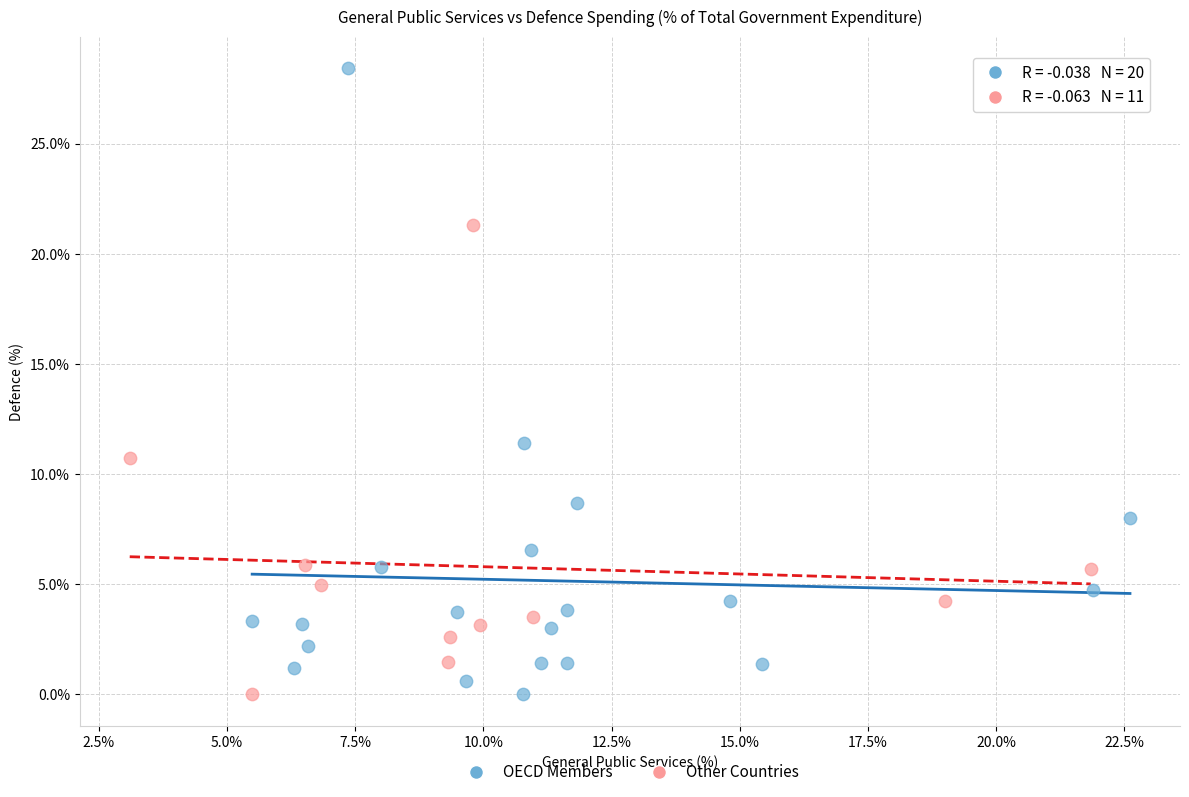

Which series has the largest Y range (max minus min)?

OECD Members